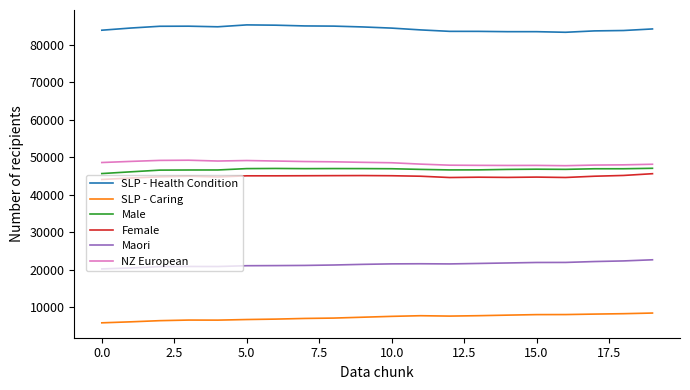

What is the maximum value shown in the chart?

85382